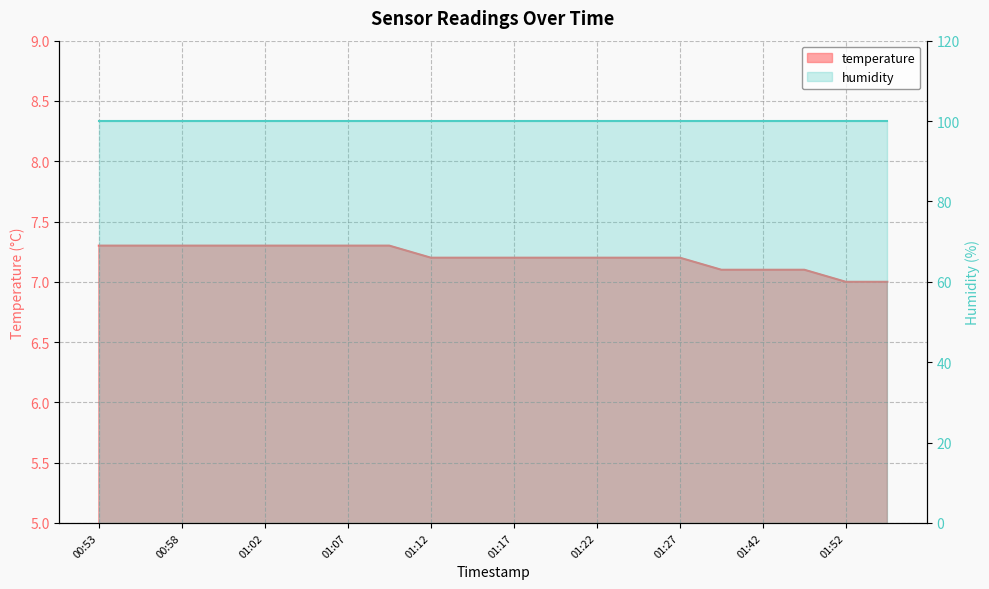

What is the difference between the values at 01:17 and 00:55?

0.1